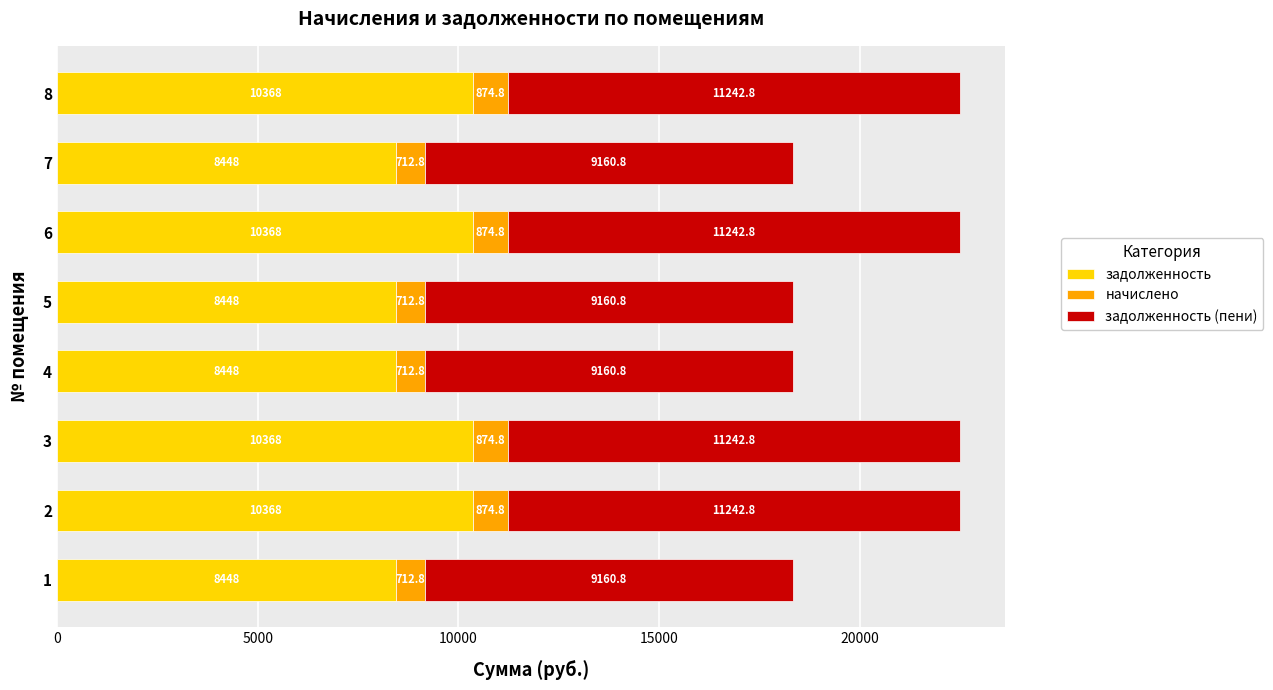

How many series are shown in this chart?

3